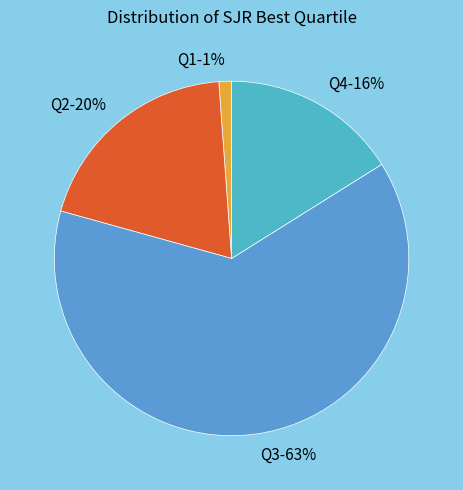

To the nearest percent, what is the average slice percentage?

25%